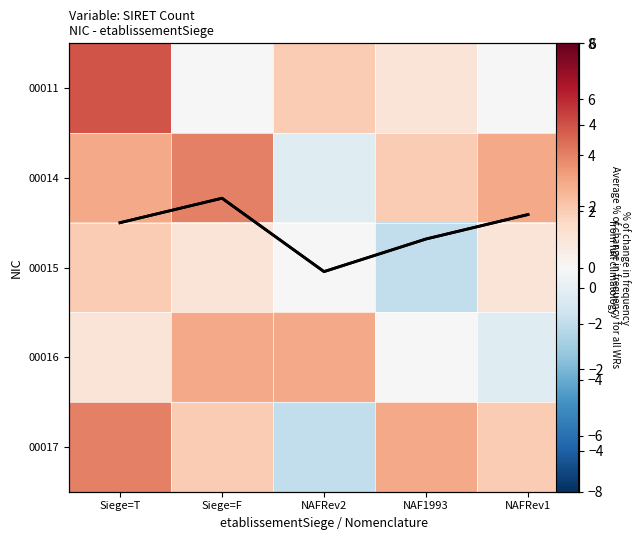

How many values in the 00016 series exceed 1?

2